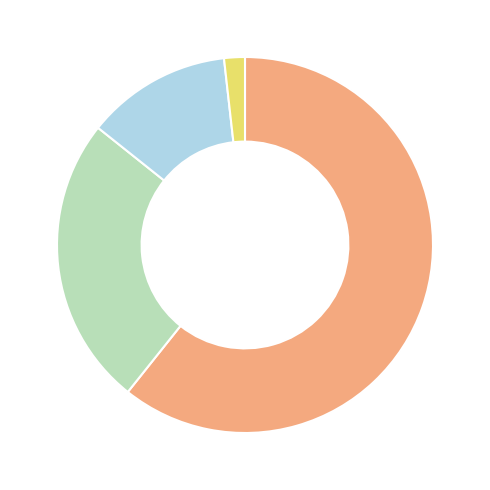

Does any single category account for the majority?

Yes